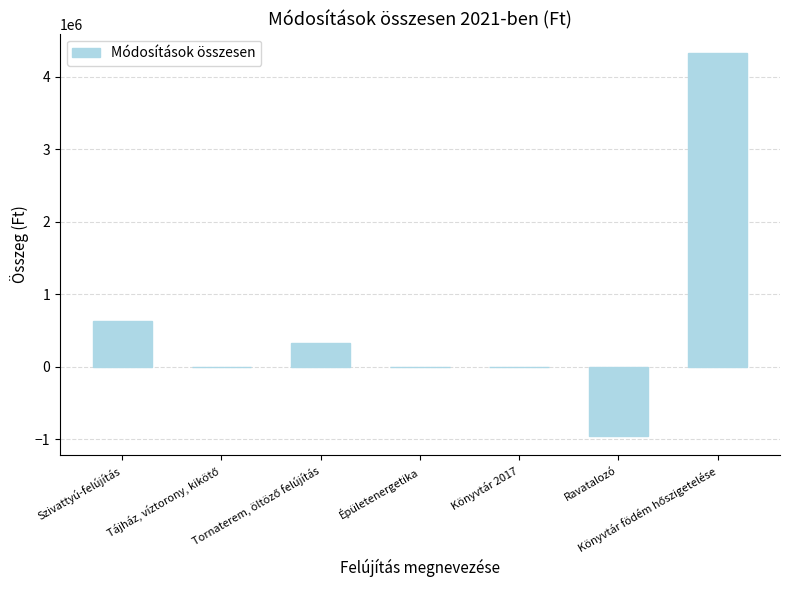

What is the average value?

618902